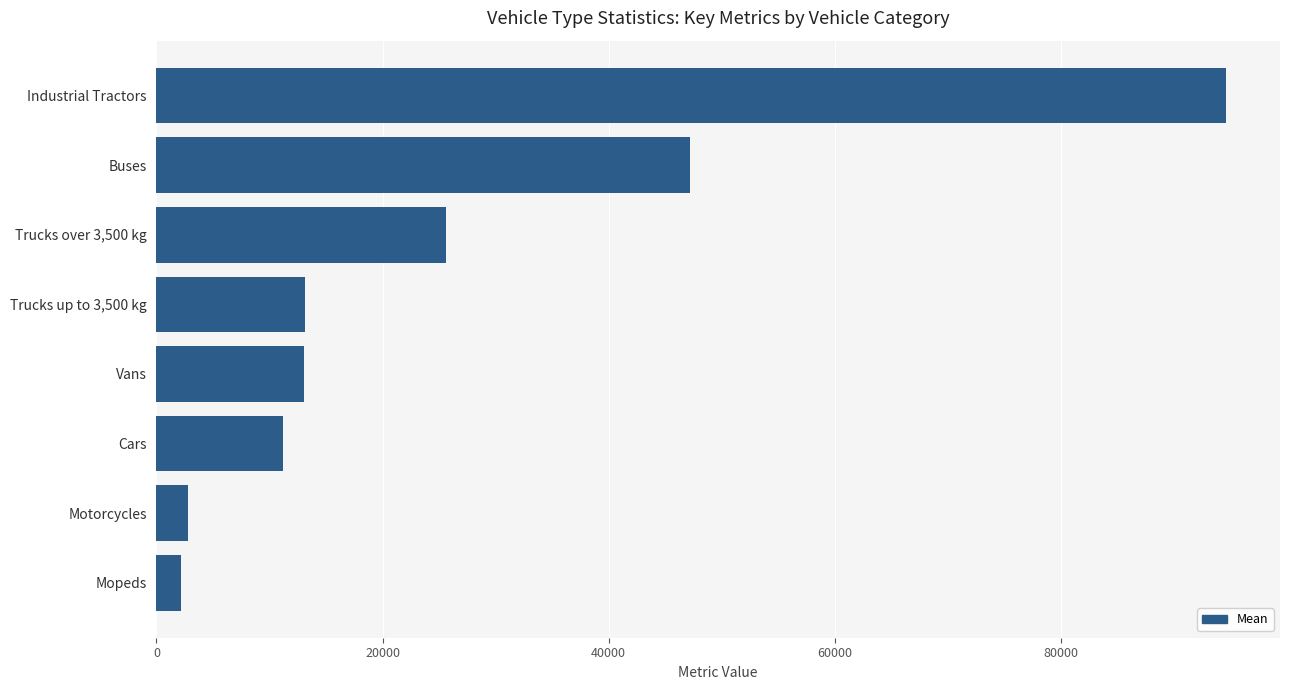

What is the label of the 4th bar from the top?

Trucks up to 3,500 kg